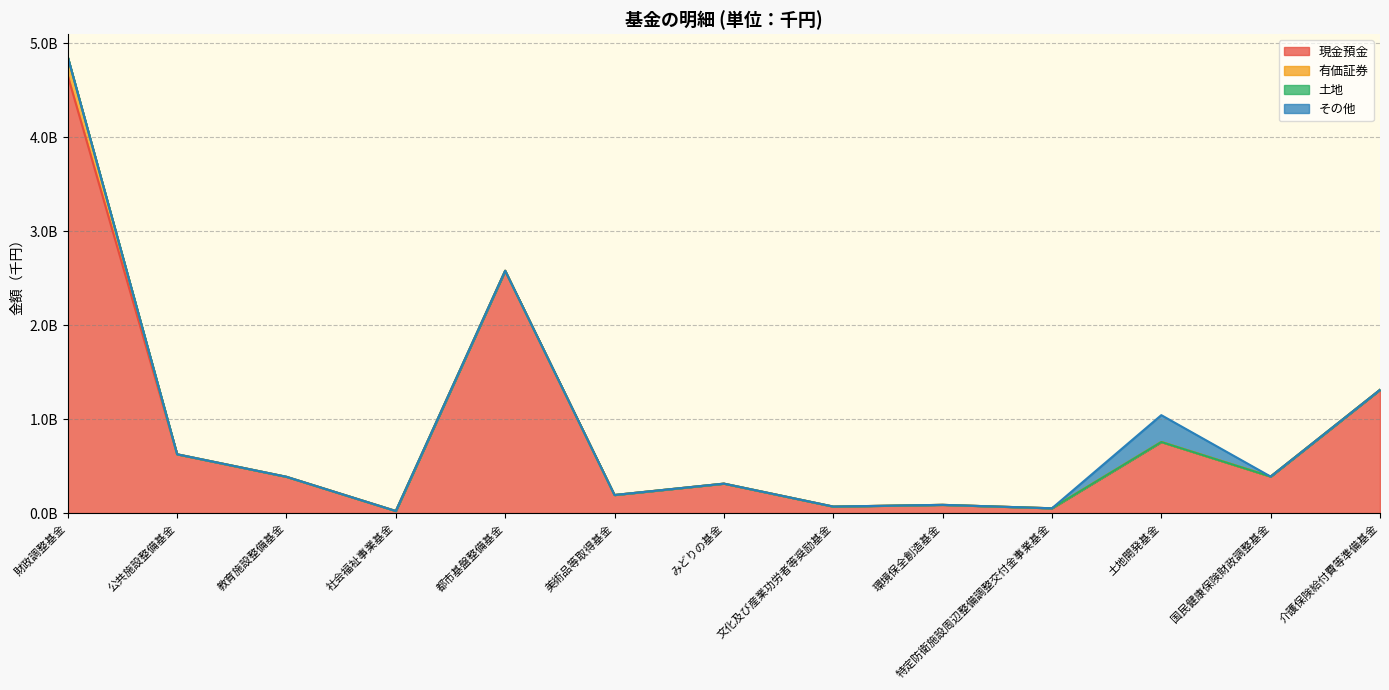

True or false: 土地 and 有価証券 intersect in this chart.

False